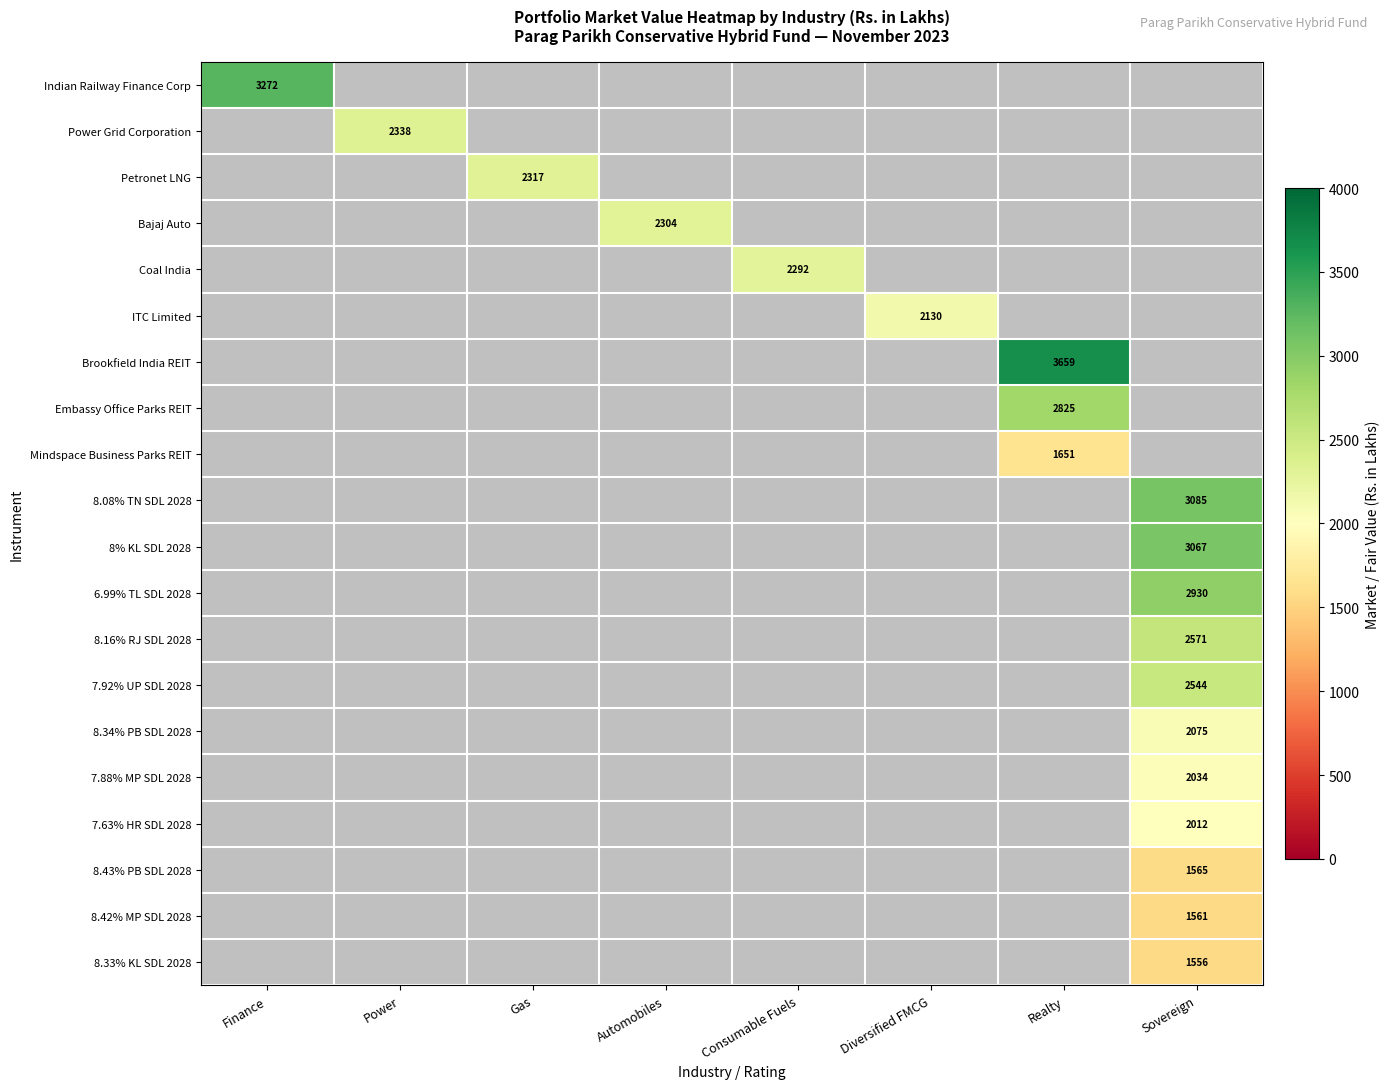

Where is Indian Railway Finance Corp nearest to the value 3272?

Finance